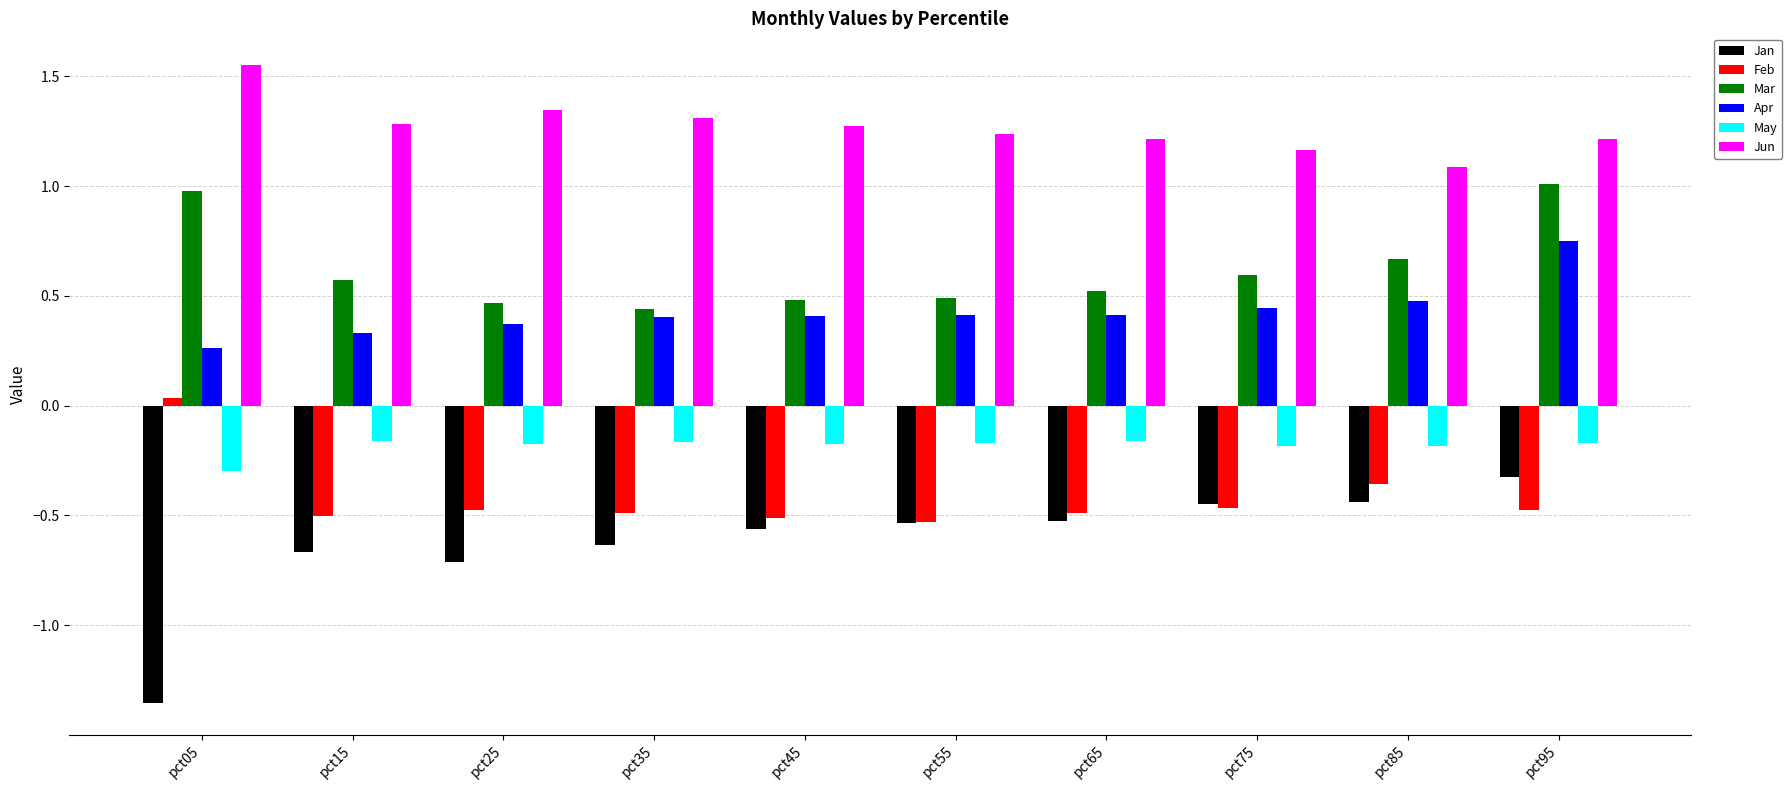

What is the total value across all series at pct35?

0.9